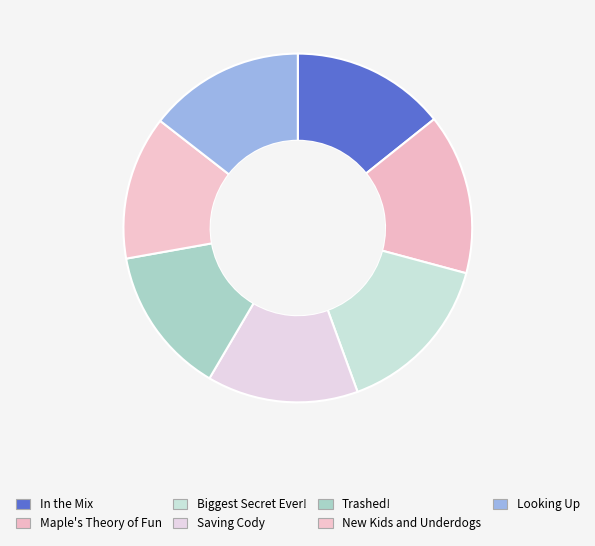

What is the smallest slice in the pie chart?

New Kids and Underdogs